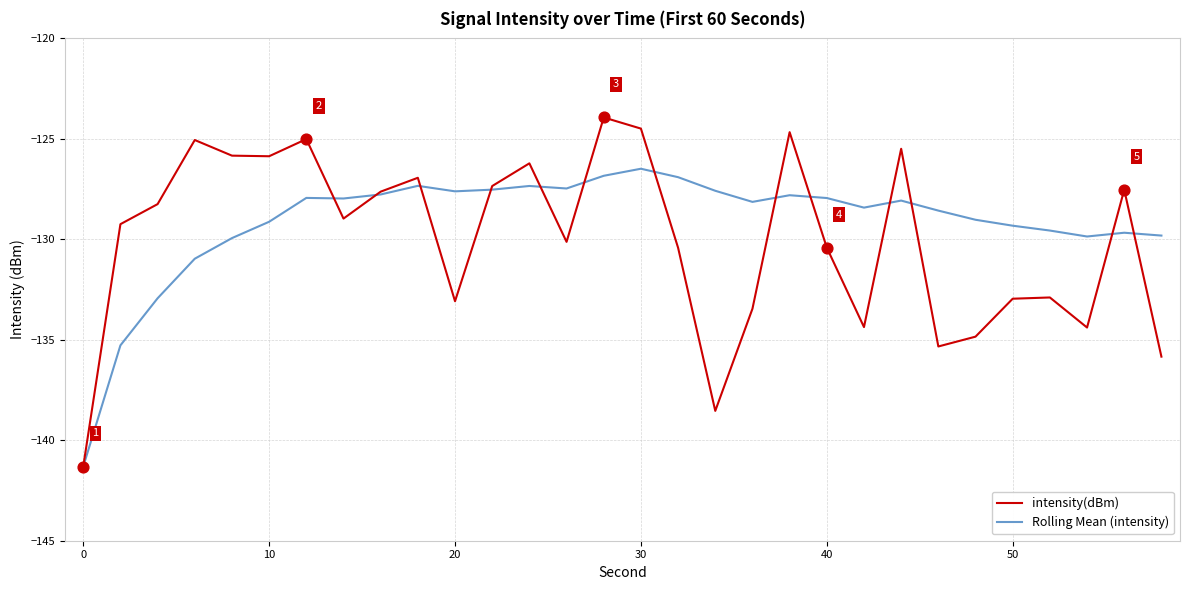

What are all the series names shown in the legend?

intensity(dBm), Rolling Mean (intensity)